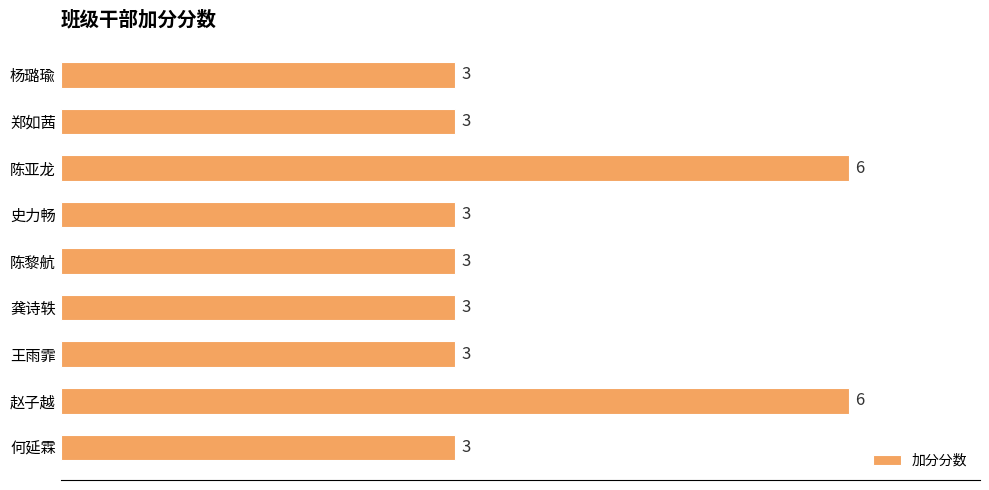

What is the minimum value shown in the chart?

3